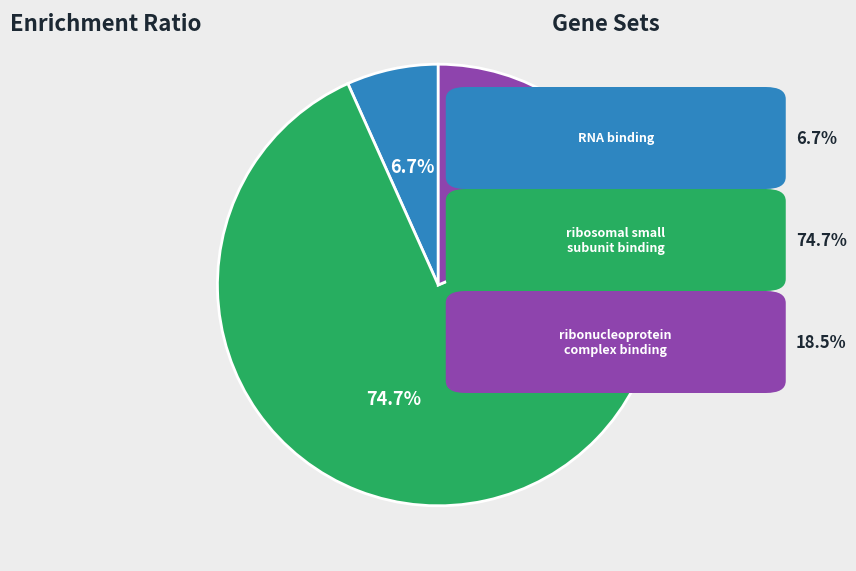

Is there a majority slice in this chart?

Yes